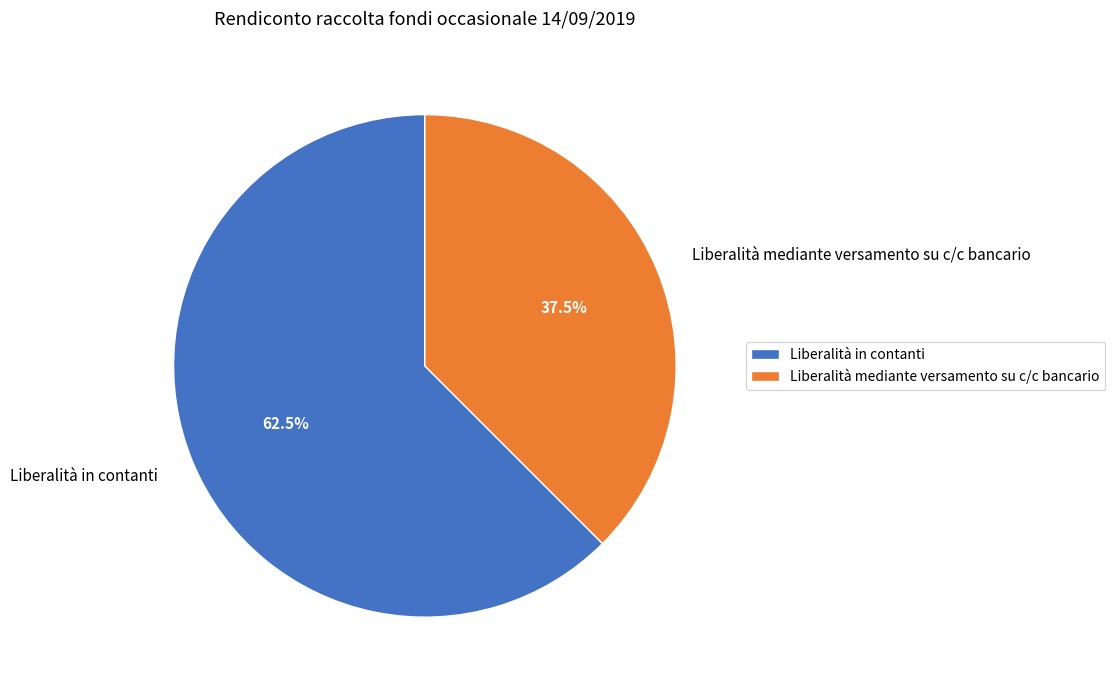

What is the largest slice in the pie chart?

Liberalità in contanti